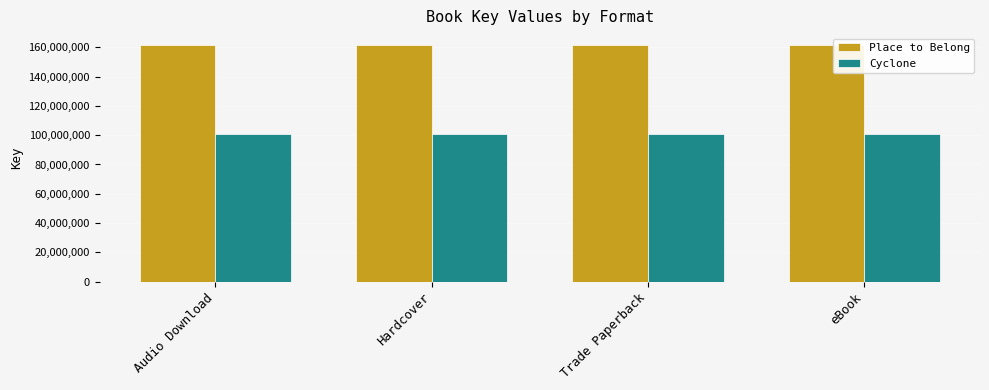

What is the value of the Cyclone bar at the 4th from the left?

100511990